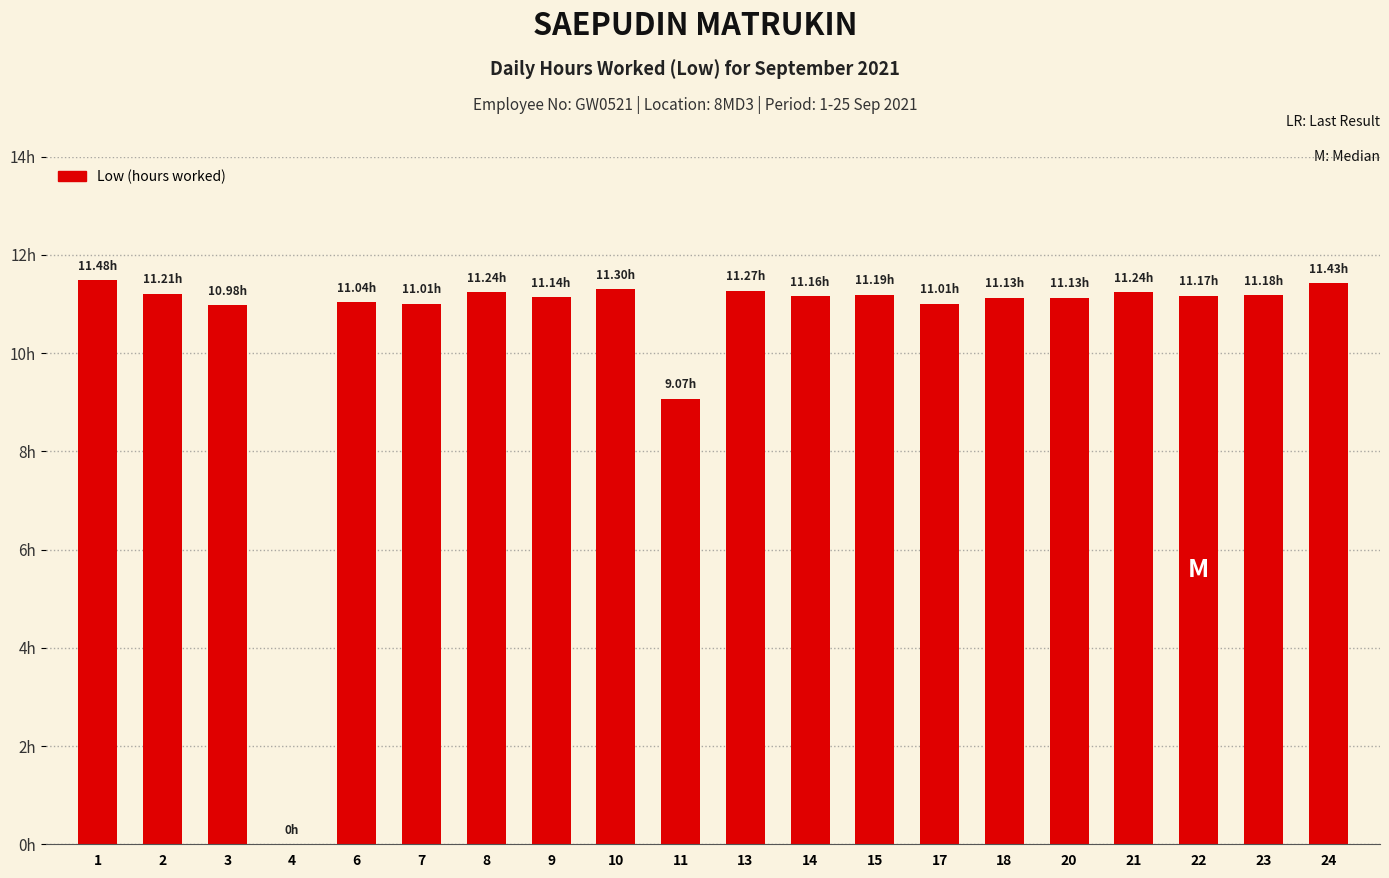

List the labels in order of value, largest first.

1, 24, 10, 13, 8, 21, 2, 15, 23, 22, 14, 9, 18, 20, 6, 7, 17, 3, 11, 4